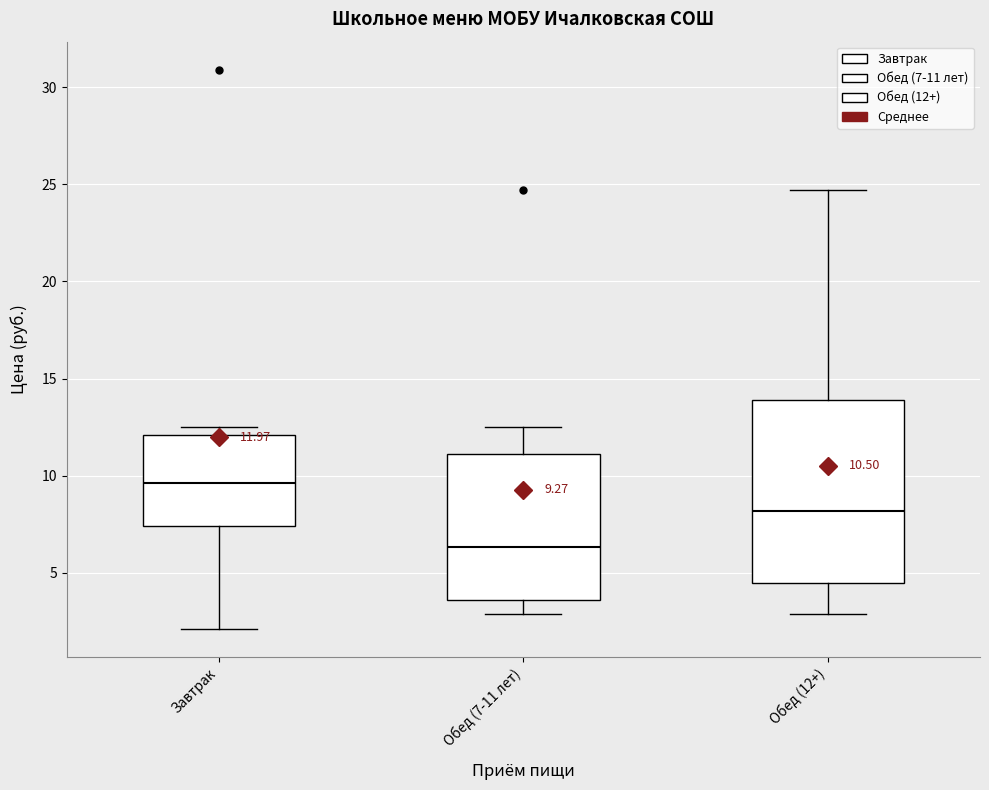

Which box has the lowest median line?

Обед (7-11 лет)